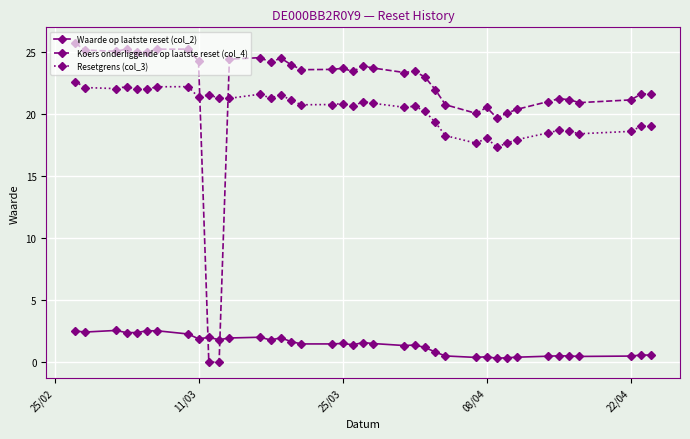

What is the difference between the maximum and minimum values in the Resetgrens (col_3) series?

5.3